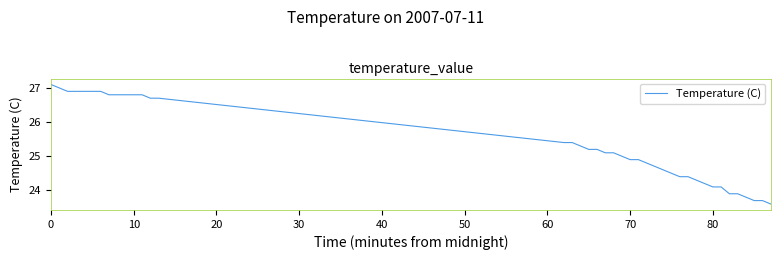

What is the greatest value displayed?

27.1